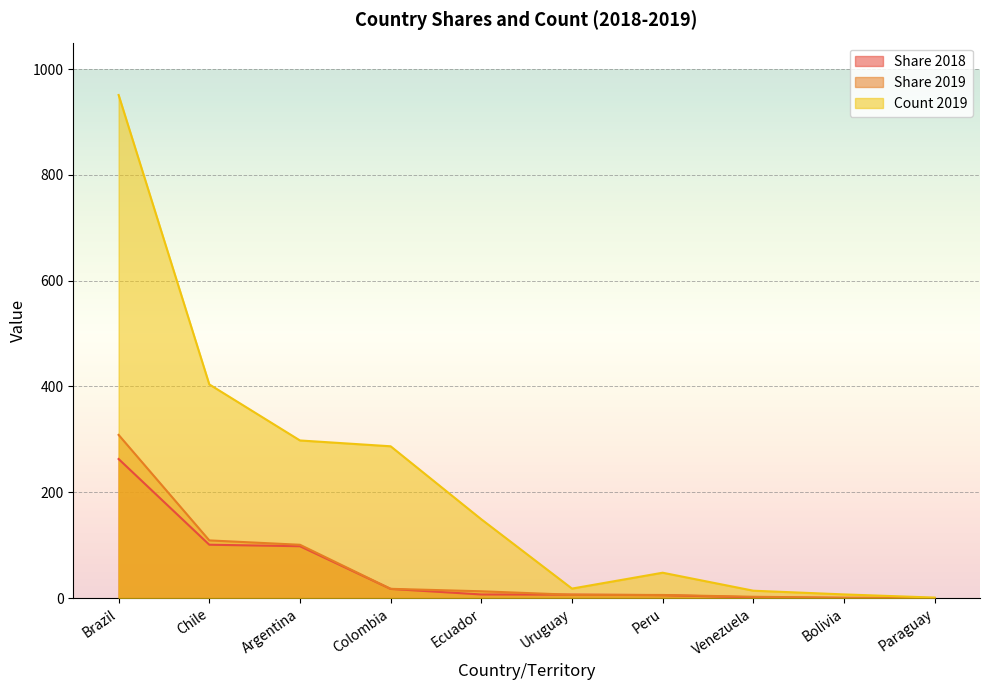

What is the label of the 2nd point from the left?

Chile